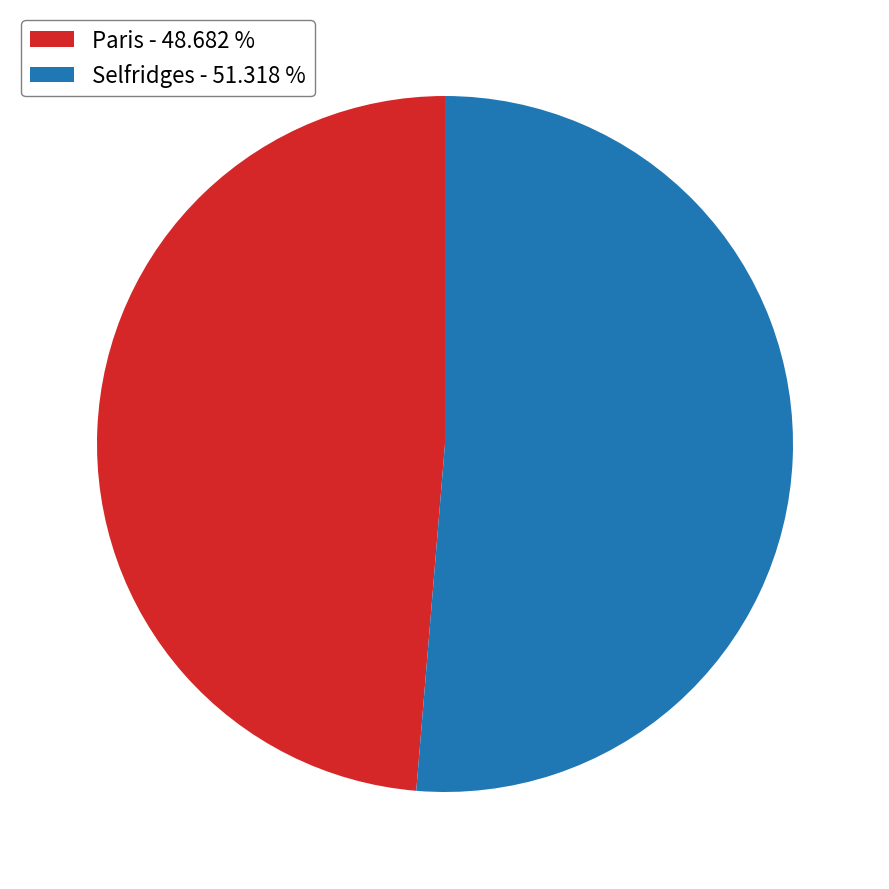

Rank the categories by value from highest to lowest.

Selfridges, Paris